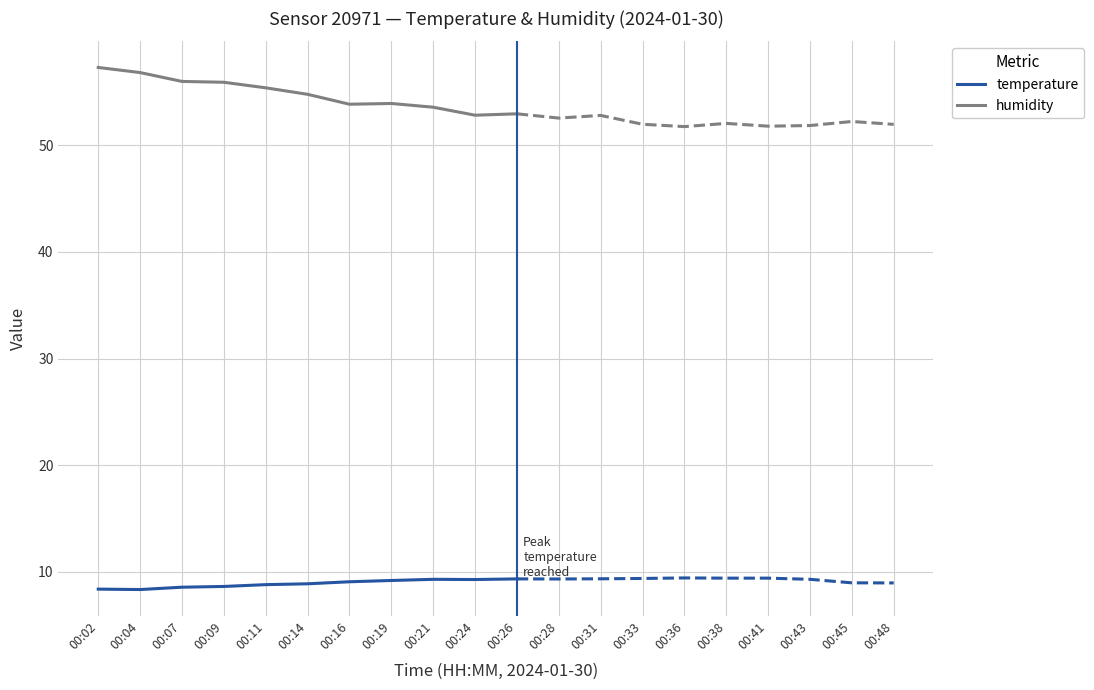

True or false: humidity and temperature cross at least once.

False